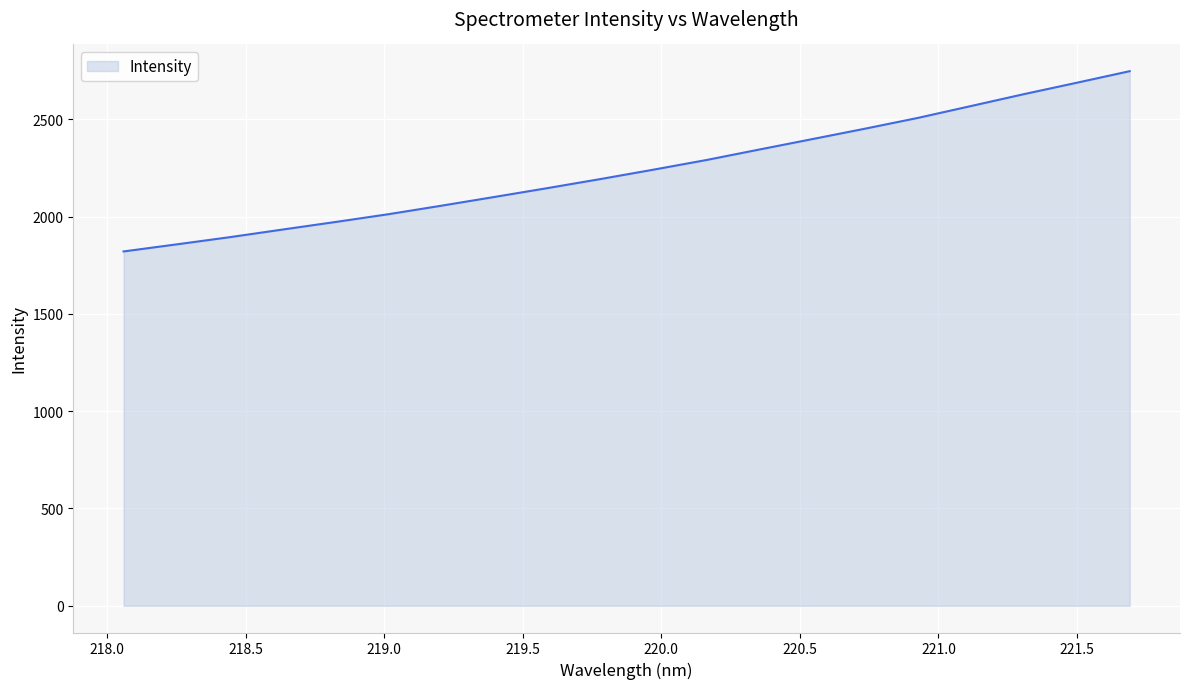

What is the difference between the maximum and minimum values?

926.2